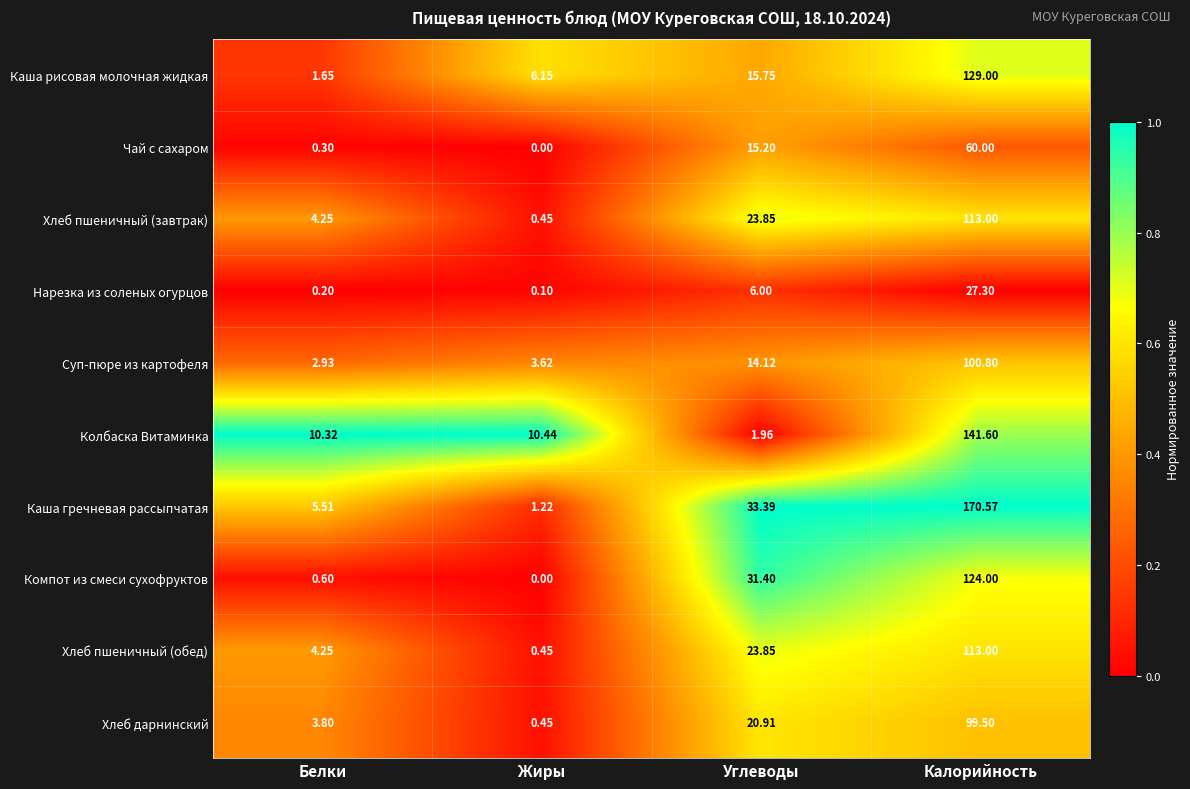

At which label does Чай с сахаром first exceed 15?

Углеводы